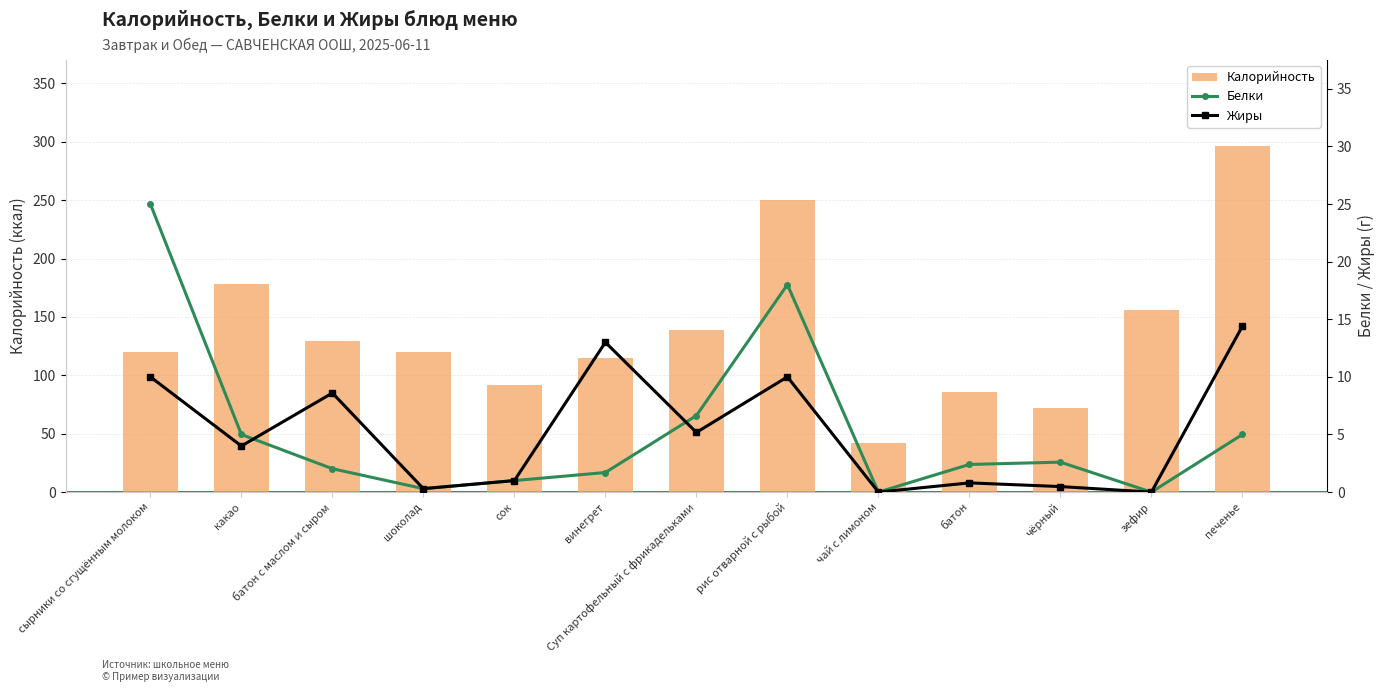

List the labels in order of Жиры value, largest first.

печенье, винегрет, сырники со сгущённым молоком, рис отварной с рыбой, батон с маслом и сыром, Суп картофельный с фрикадельками, какао, сок, батон, чёрный, шоколад, чай с лимоном, зефир